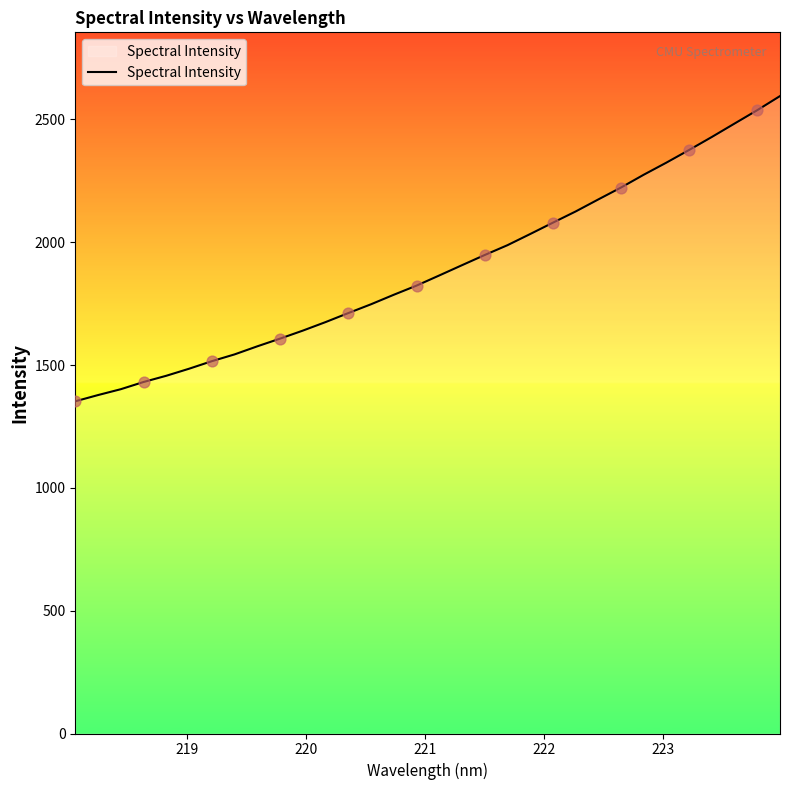

What is the smallest value displayed?

1352.5